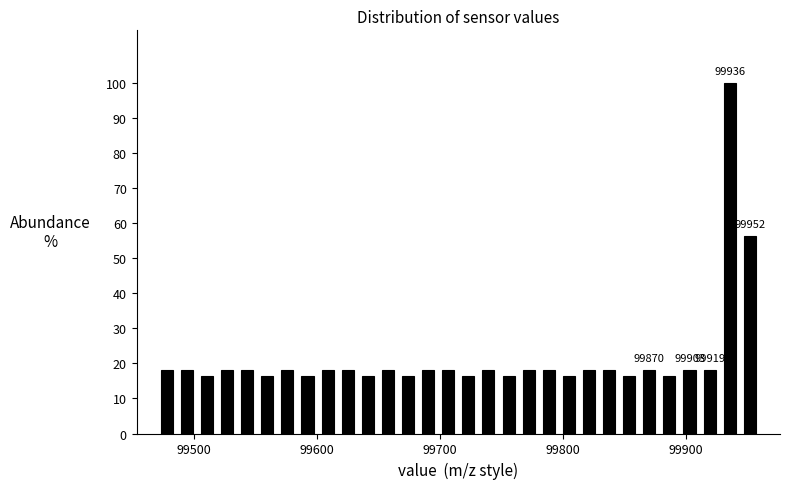

Read against the x-axis, roughly where is the centre of the tallest bar?

99940